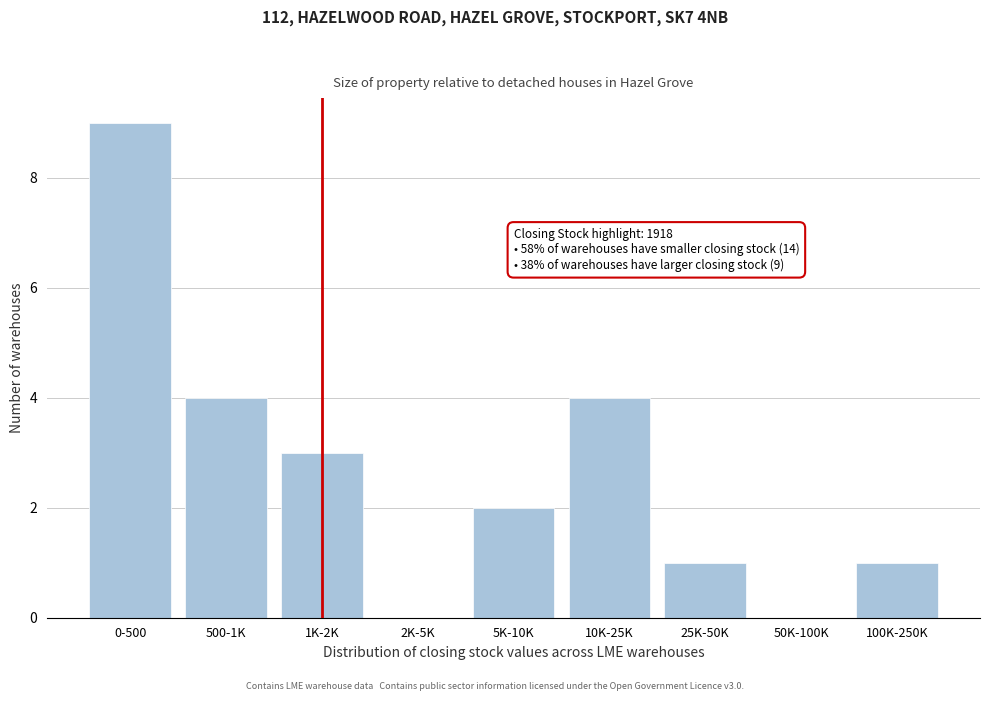

Reading left to right, extract all data points from this chart.

0-500=9	500-1K=4	1K-2K=3	2K-5K=0	5K-10K=2	10K-25K=4	25K-50K=1	50K-100K=0	100K-250K=1